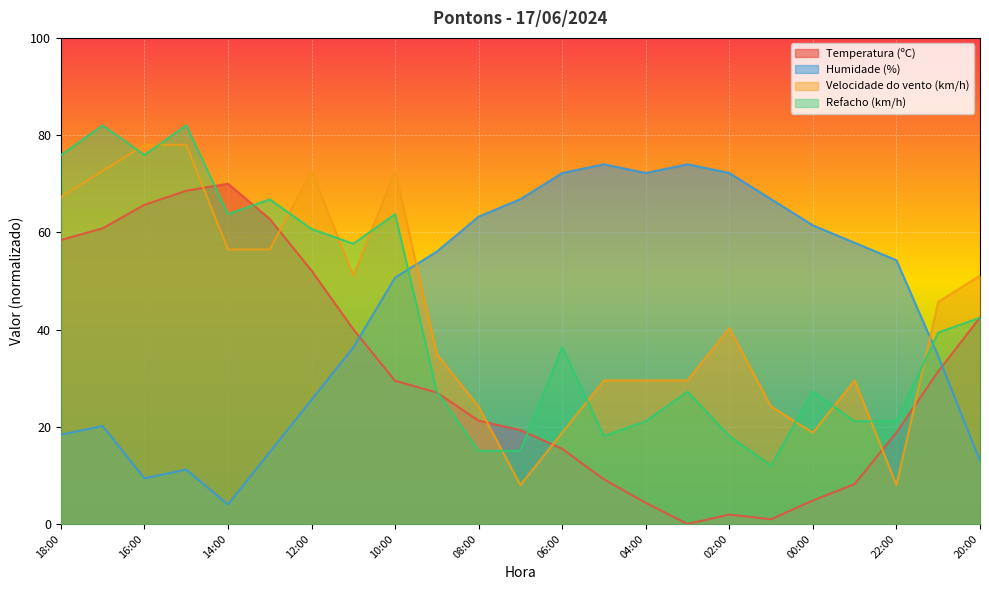

Where do Temperatura (ºC) and Humidade (%) first cross each other?

11:00 and 10:00